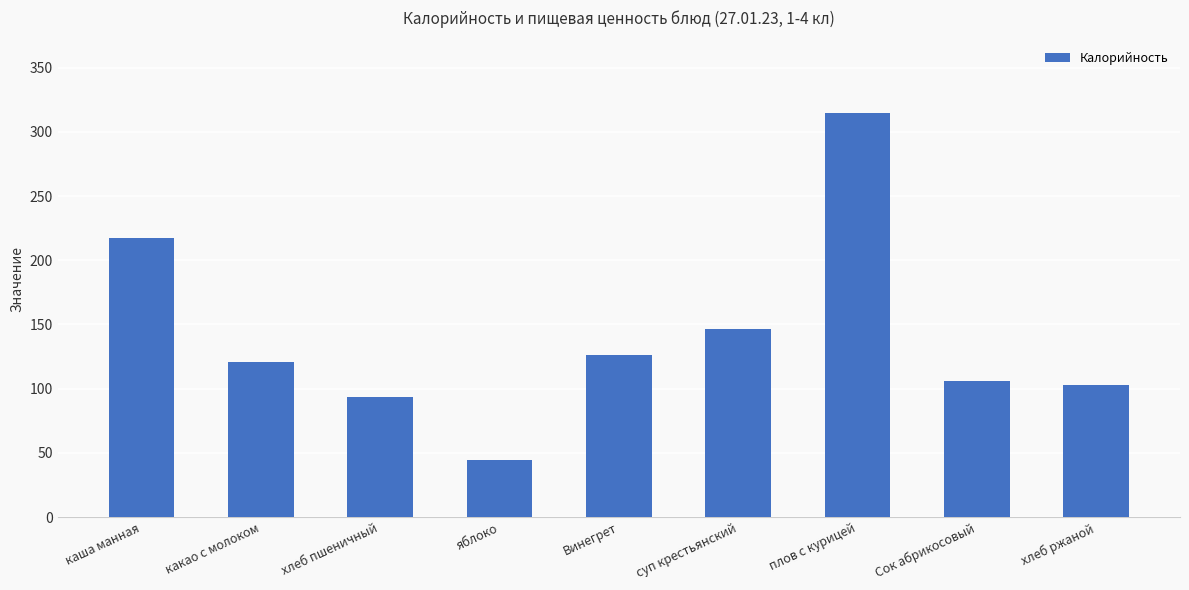

What is the minimum value shown in the chart?

44.4